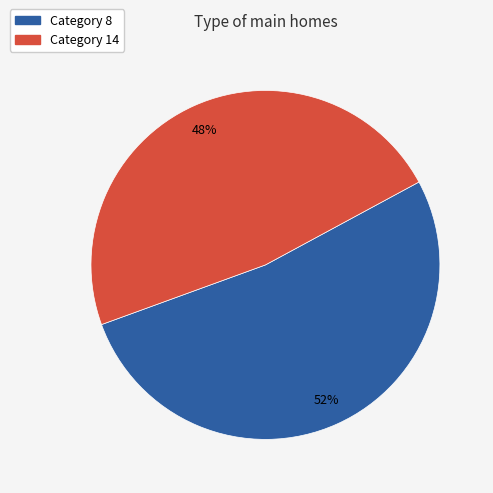

To the nearest percent, what is the average slice percentage?

50%